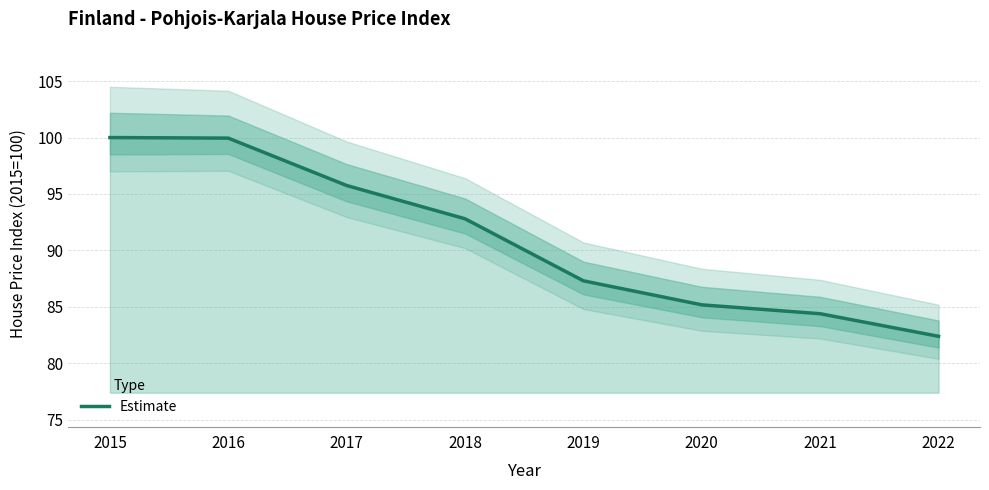

List the labels in order of value, smallest first.

2022, 2021, 2020, 2019, 2018, 2017, 2016, 2015